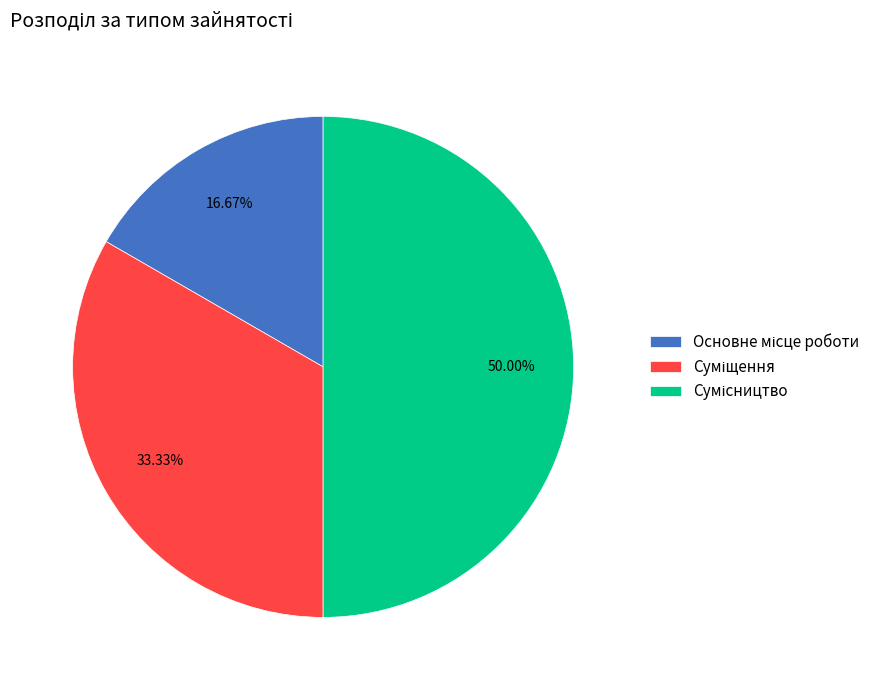

Does Основне місце роботи account for over 50% of the chart?

No